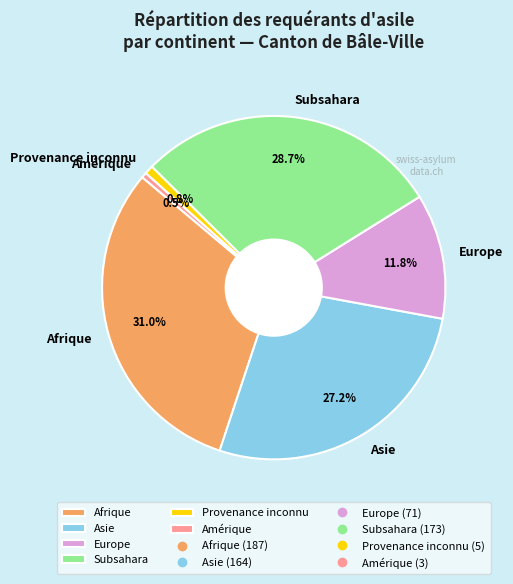

Which category has the biggest portion of the pie?

Afrique